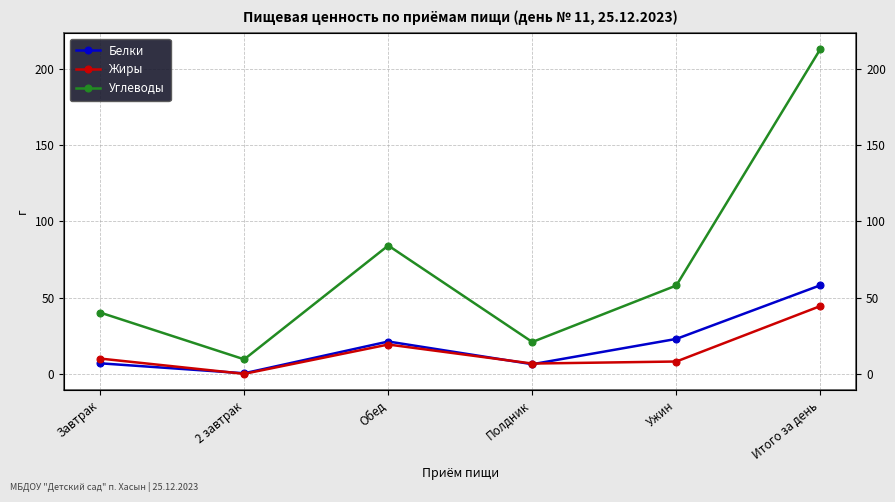

The value of Белки at 2 завтрак is 0.5. True or false?

True